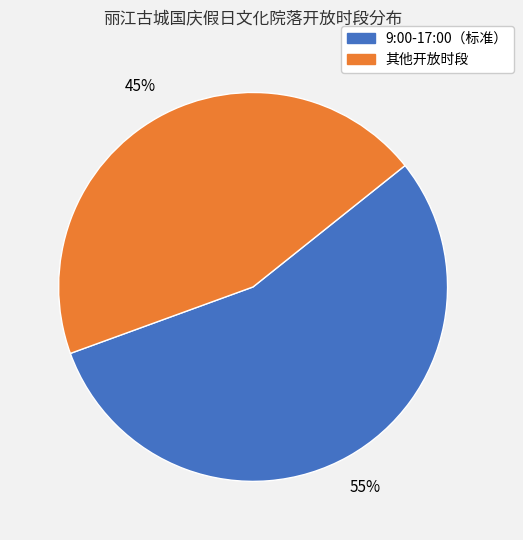

Is there any slice that represents more than half of the pie?

Yes